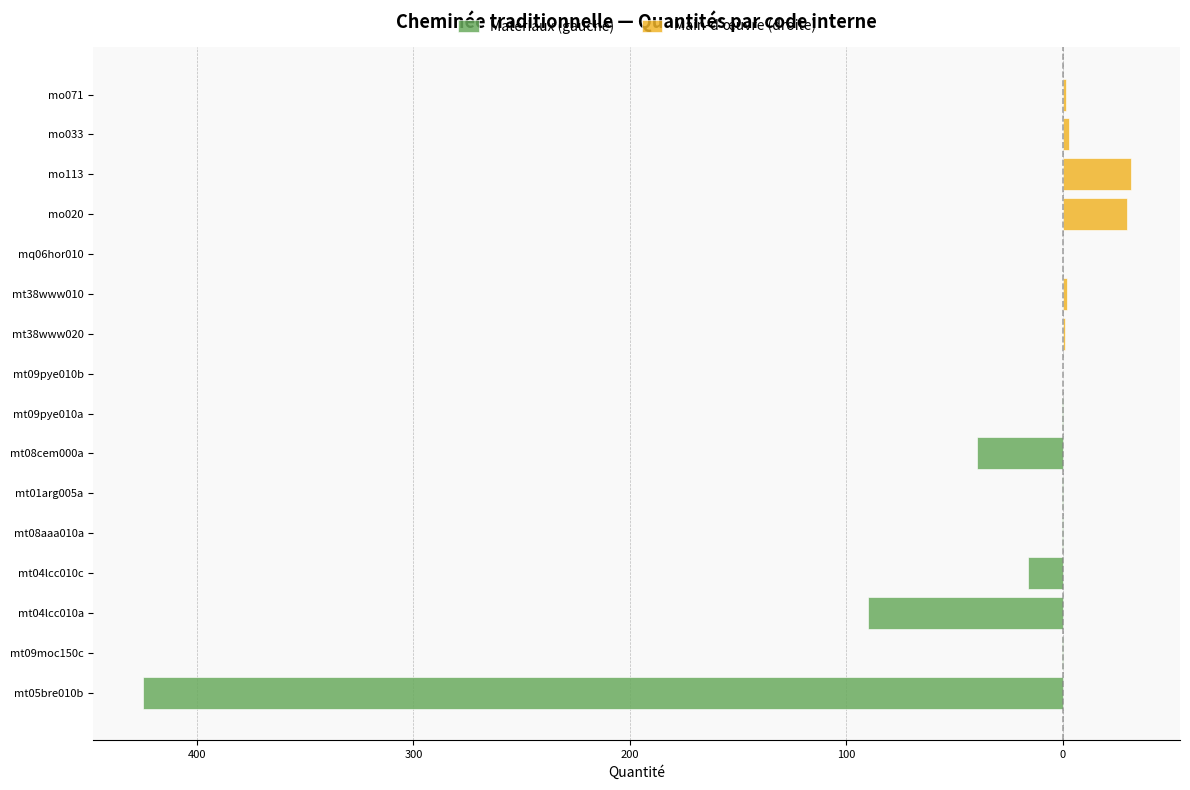

How many bars are there in total?

16